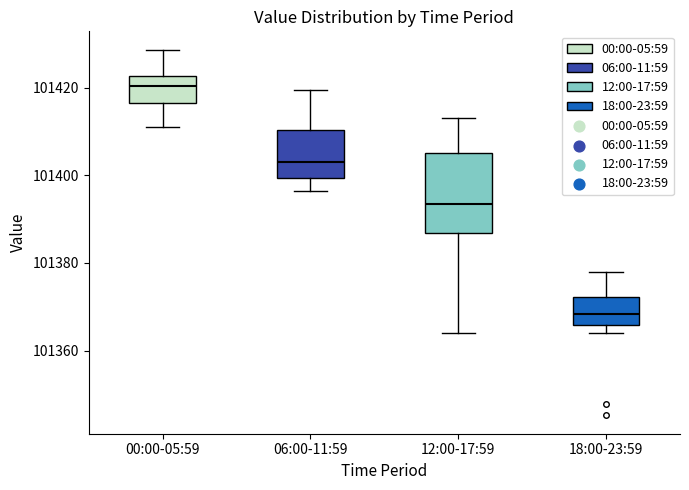

Comparing the boxes themselves (not the whiskers), which one is the tallest?

12:00-17:59